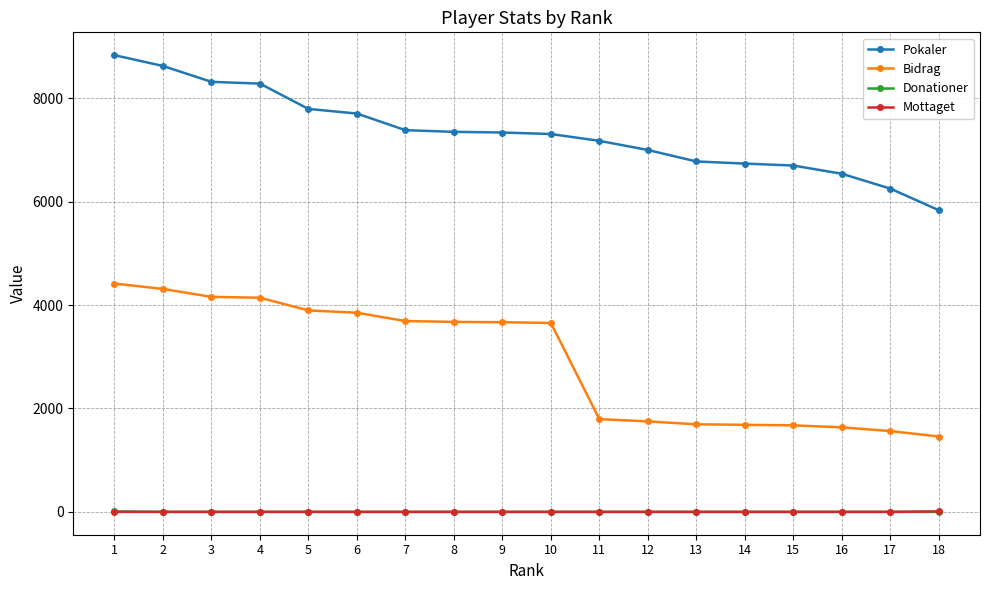

How many lines are shown in the chart?

4